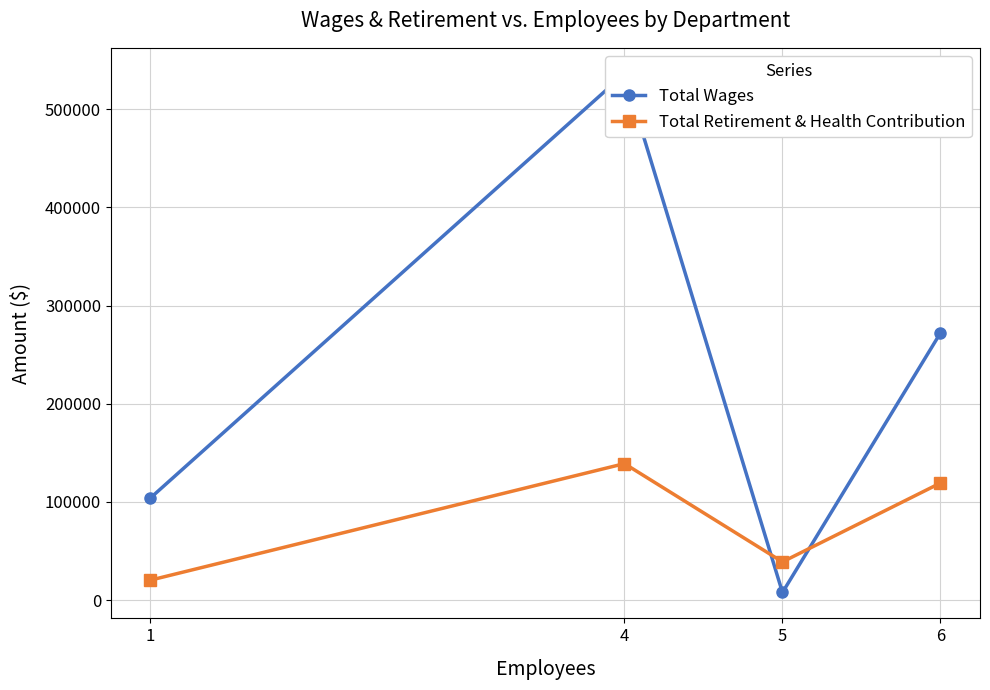

Where do Total Wages and Total Retirement & Health Contribution first cross each other?

4 and 5